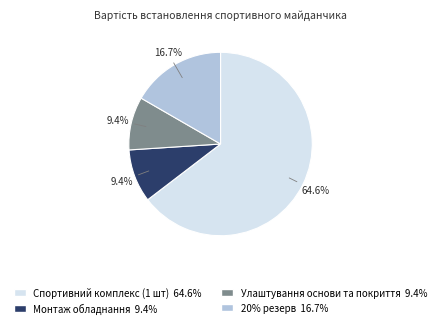

True or false: Монтаж обладнання accounts for 1% of the total.

False